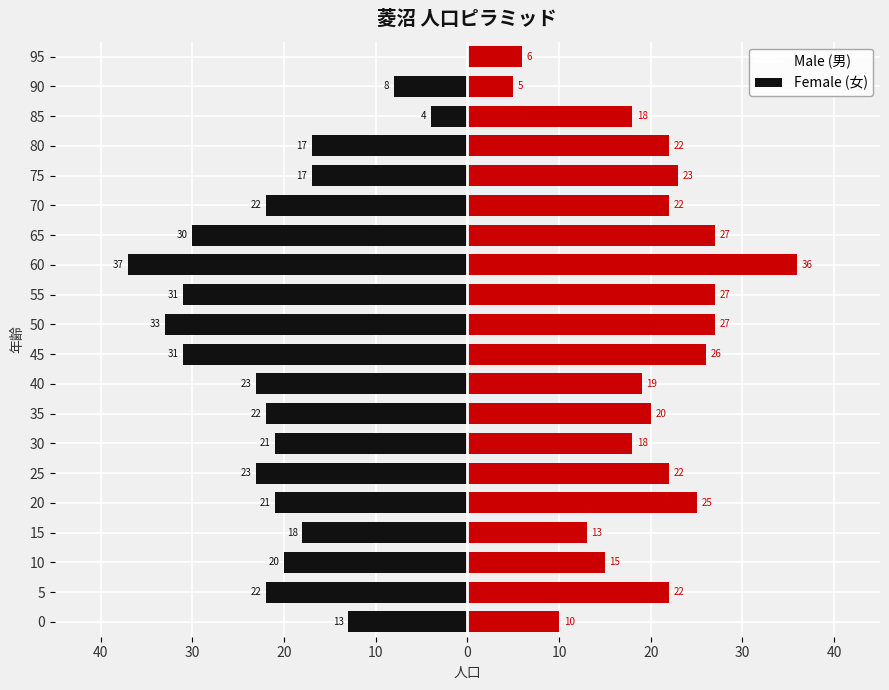

How many data points in Male are above -21?

8